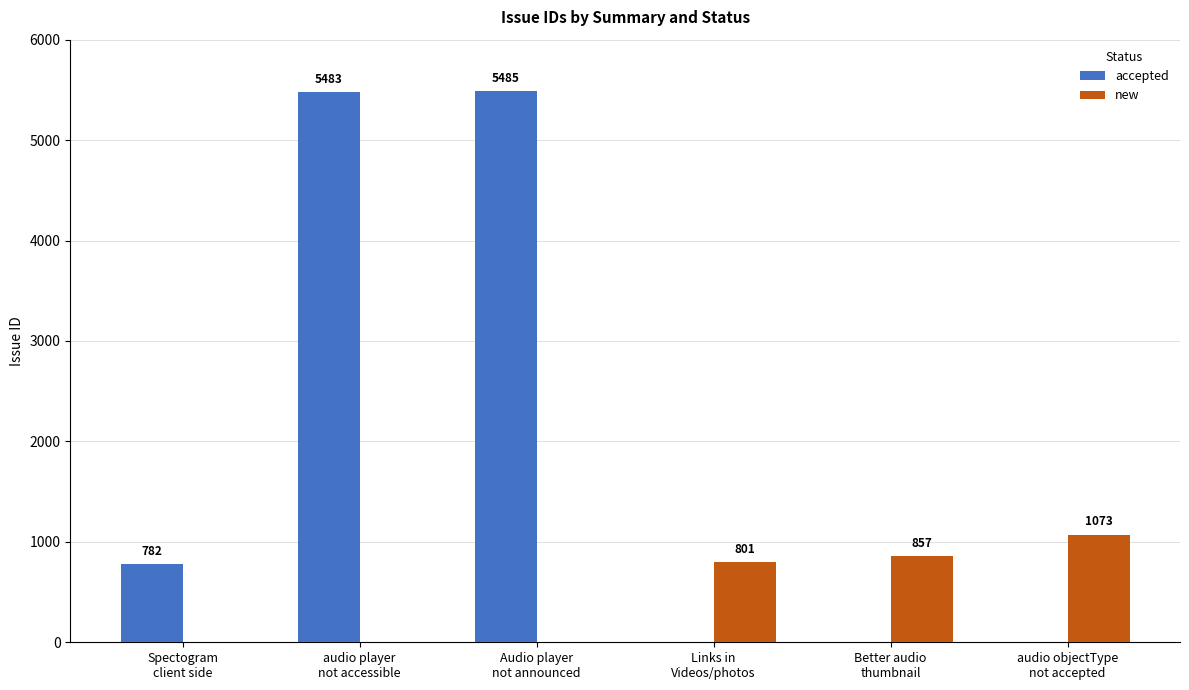

At which category is the sum across all series the highest?

Audio player
not announced